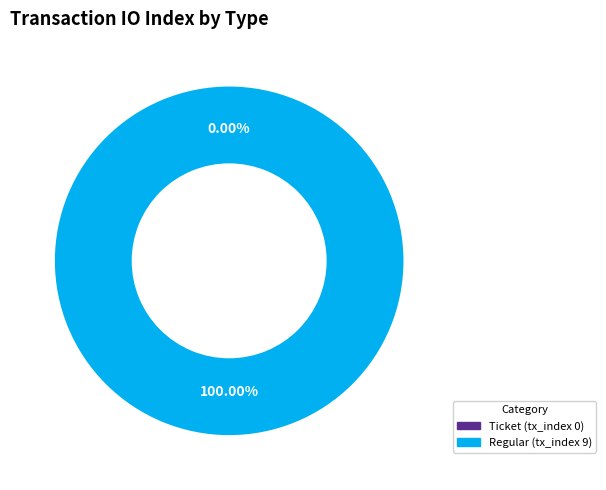

To the nearest percent, what is the combined percentage of Ticket (tx_index 0) and Regular (tx_index 9)?

100%